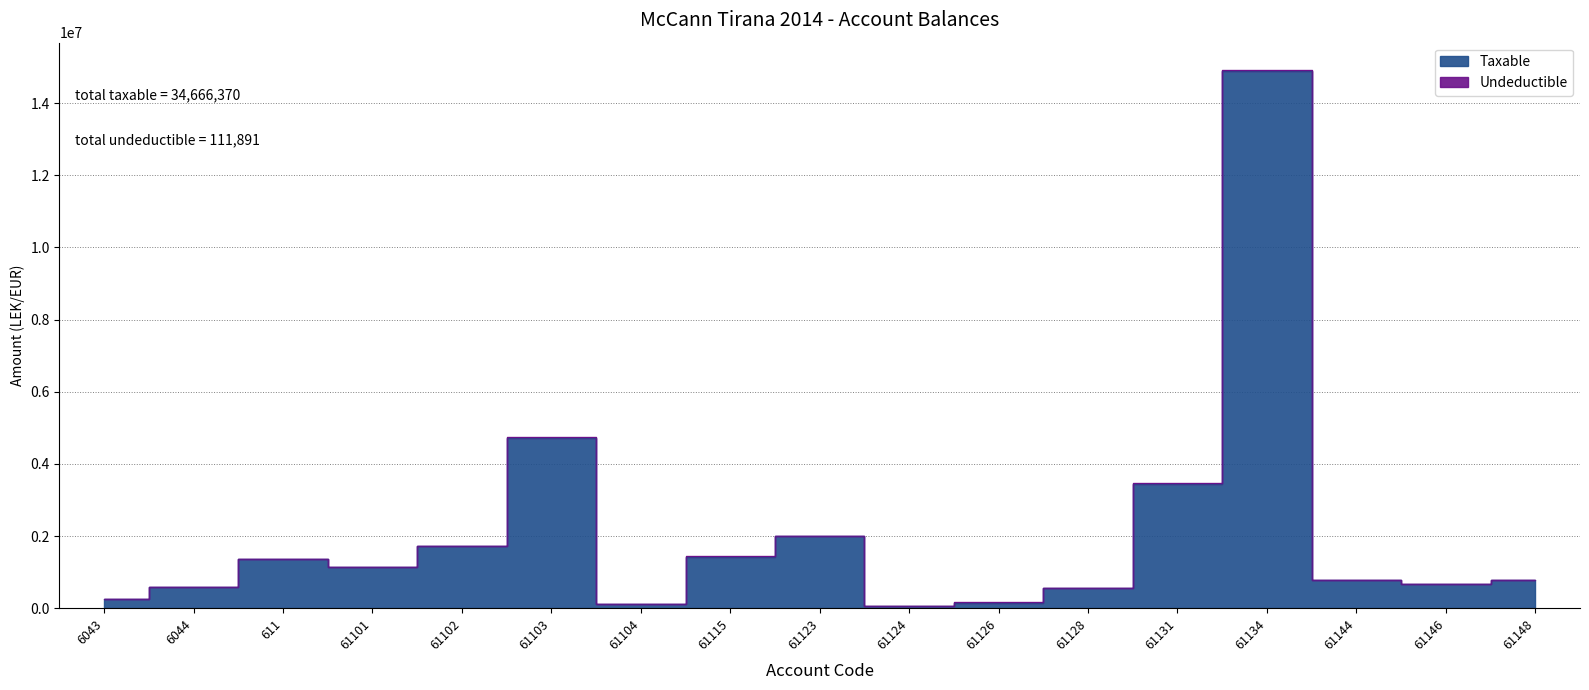

What is the maximum value shown in the chart?

14887859.8